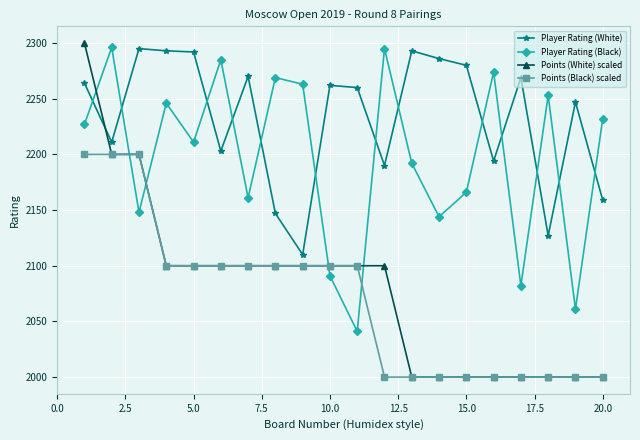

True or false: Points (White) scaled and Player Rating (Black) intersect in this chart.

True